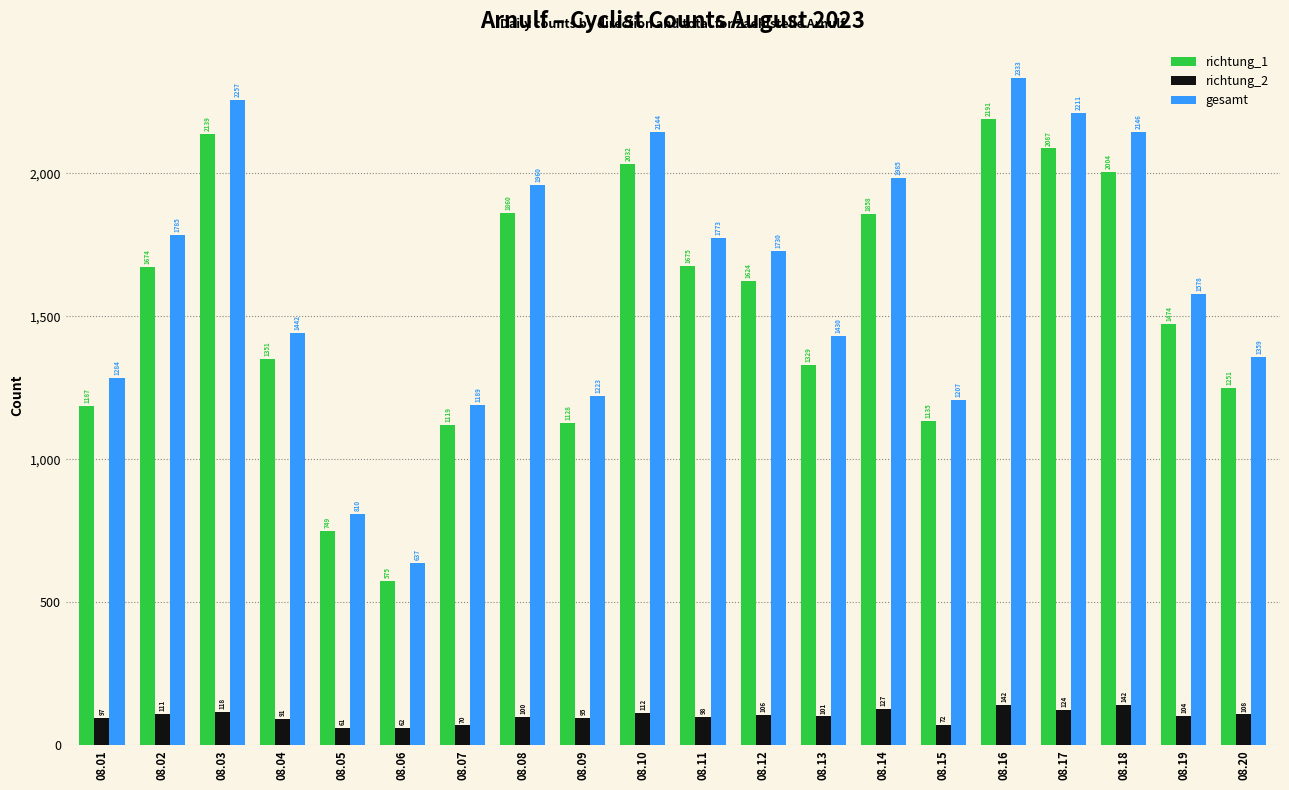

Reading left to right, extract all data points from this chart.

richtung_1: 08.01=1187	08.02=1674	08.03=2139	08.04=1351	08.05=749	08.06=575	08.07=1119	08.08=1860	08.09=1128	08.10=2032	08.11=1675	08.12=1624	08.13=1329	08.14=1858	08.15=1135	08.16=2191	08.17=2087	08.18=2004	08.19=1474	08.20=1251
richtung_2: 08.01=97	08.02=111	08.03=118	08.04=91	08.05=61	08.06=62	08.07=70	08.08=100	08.09=95	08.10=112	08.11=98	08.12=106	08.13=101	08.14=127	08.15=72	08.16=142	08.17=124	08.18=142	08.19=104	08.20=108
gesamt: 08.01=1284	08.02=1785	08.03=2257	08.04=1442	08.05=810	08.06=637	08.07=1189	08.08=1960	08.09=1223	08.10=2144	08.11=1773	08.12=1730	08.13=1430	08.14=1985	08.15=1207	08.16=2333	08.17=2211	08.18=2146	08.19=1578	08.20=1359